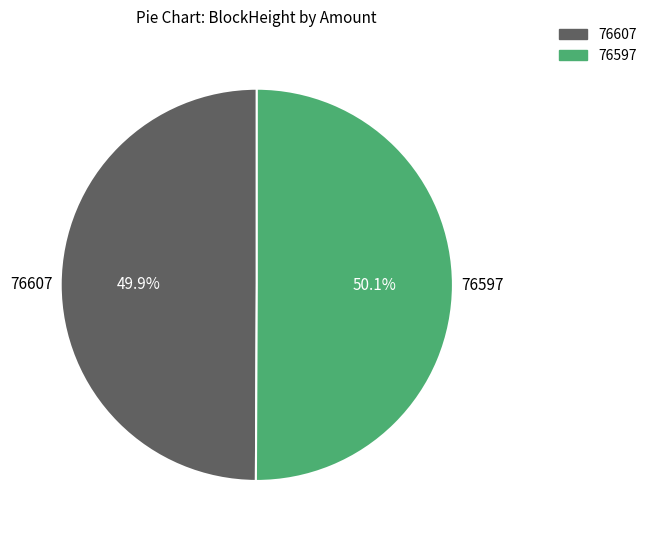

What is the ratio of the value at 76607 to the value at 76597?

1.0